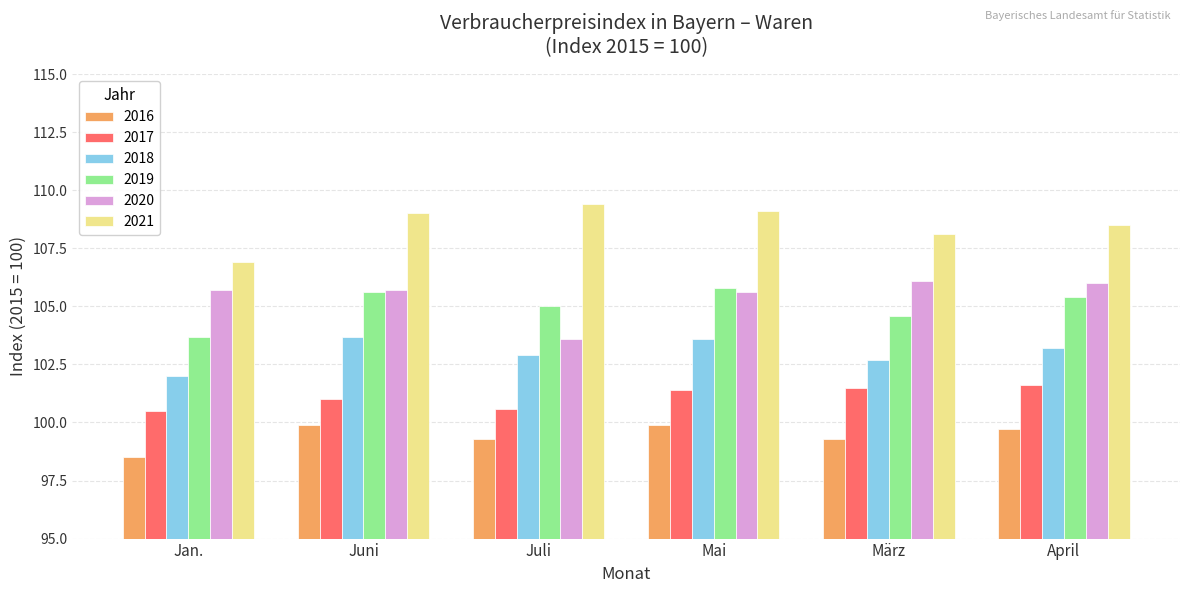

What is the difference between the maximum and minimum values in the 2018 series?

1.7